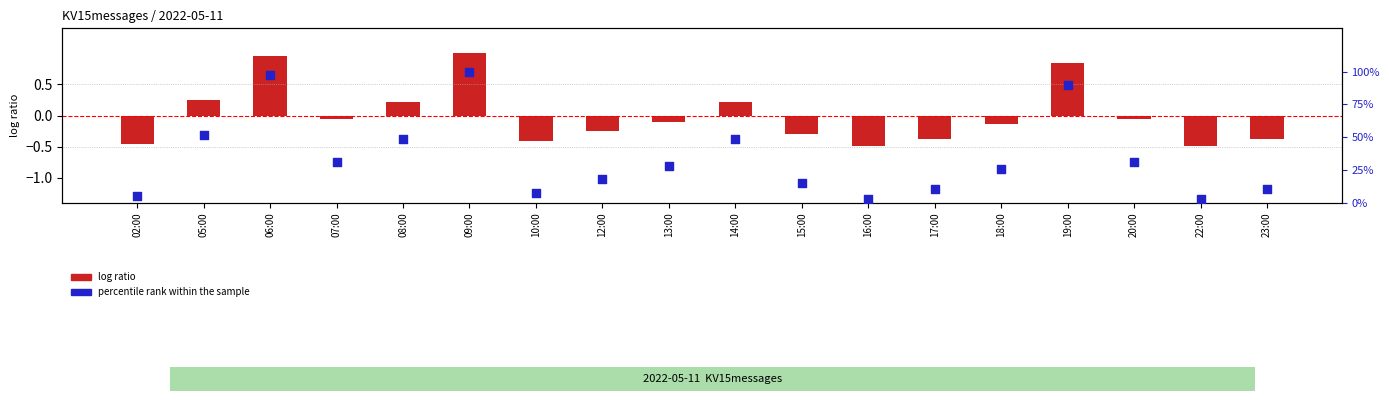

Which series has the largest Y range (max minus min)?

percentile rank within sample